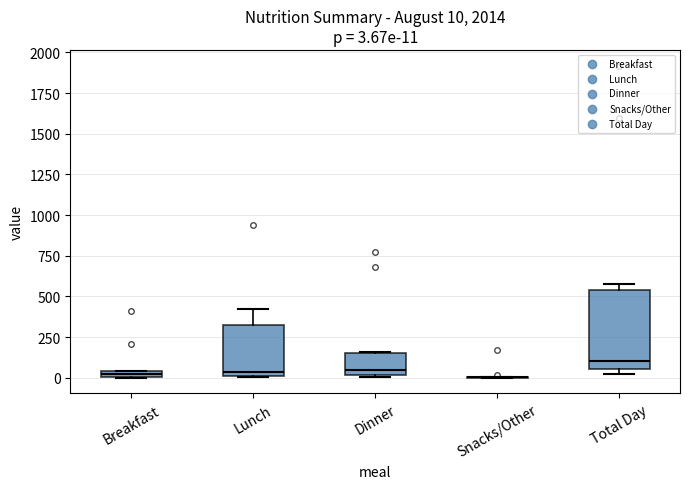

Comparing the boxes themselves (not the whiskers), which one is the tallest?

Total Day